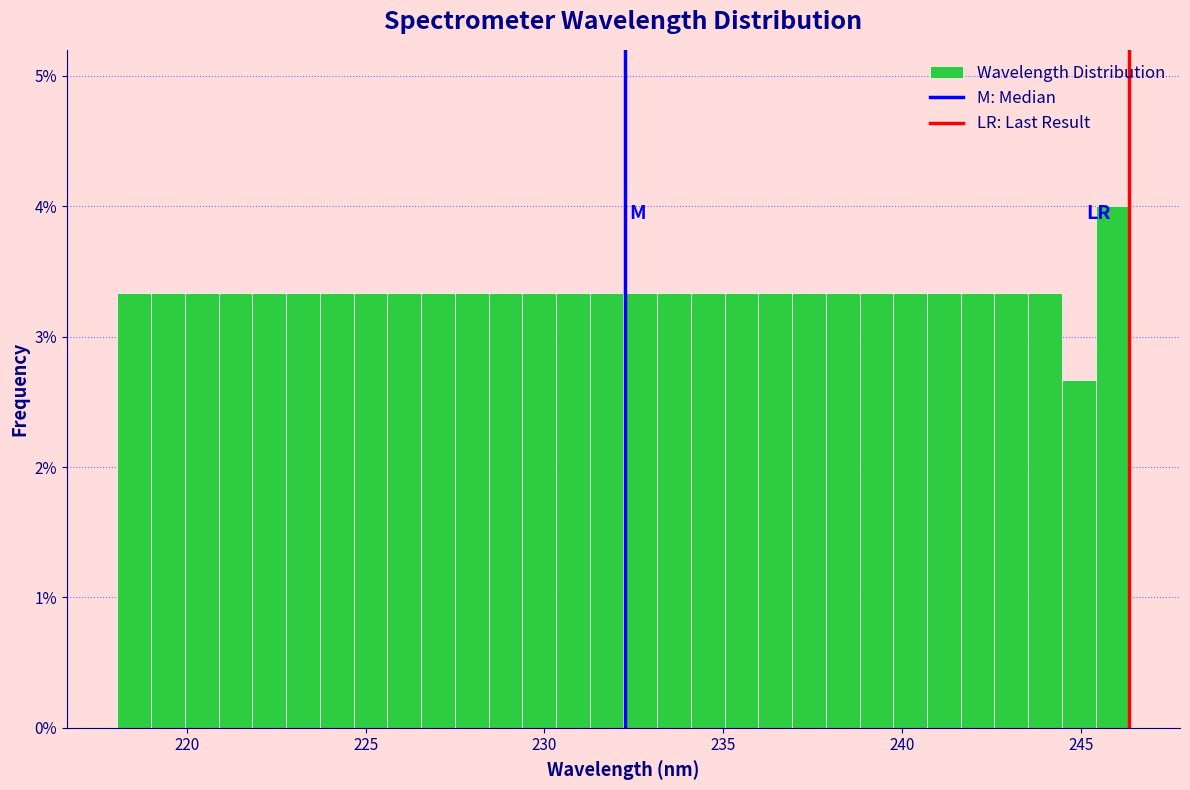

Read against the x-axis, roughly where is the centre of the tallest bar?

246.0